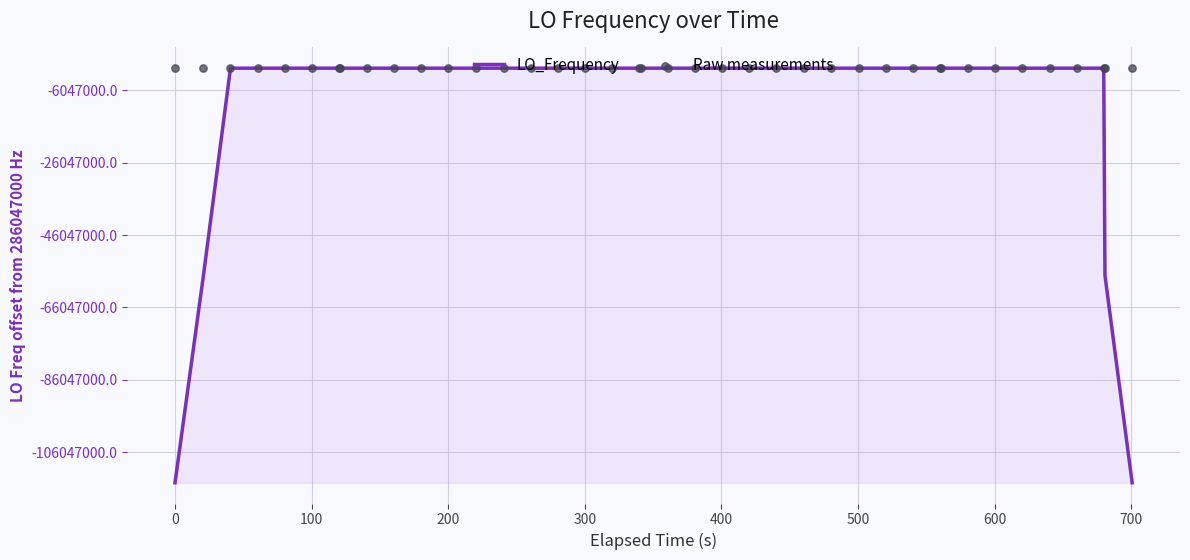

Which series reaches the maximum Y coordinate?

Raw measurements